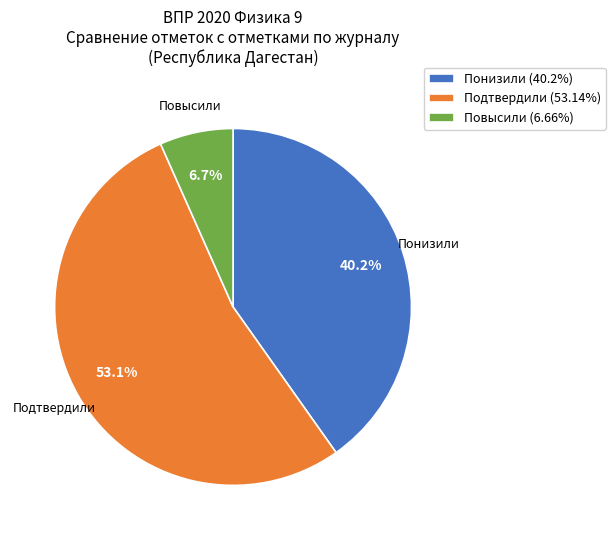

Does any single category account for the majority?

Yes